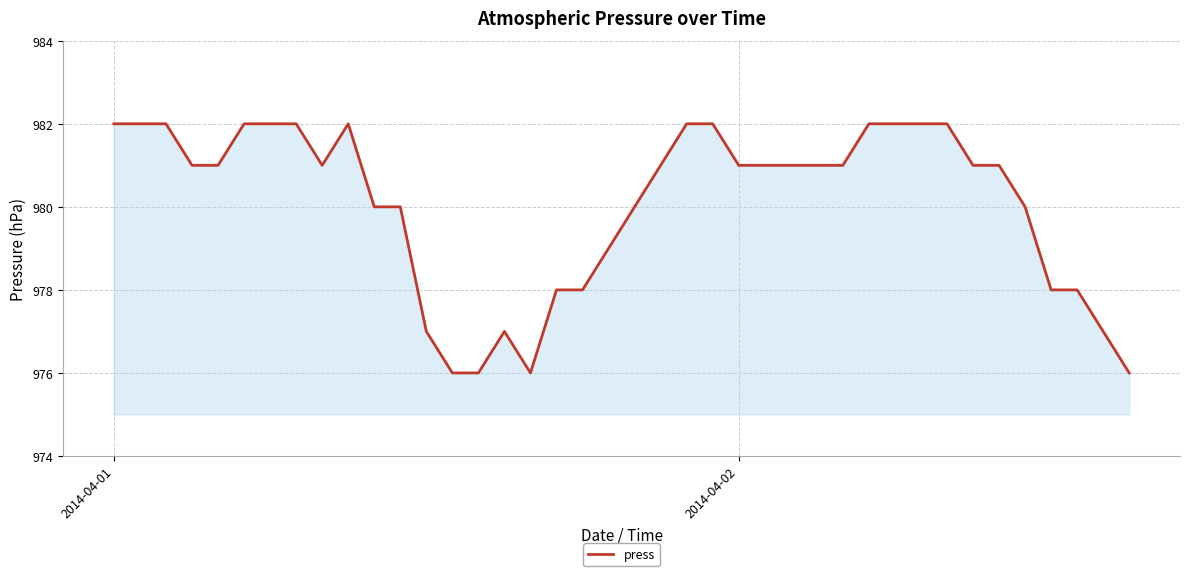

Reading left to right, list all the values displayed in this chart.

982	982	982	981	981	982	982	982	981	982	980	980	977	976	976	977	976	978	978	979	980	981	982	982	981	981	981	981	981	982	982	982	982	981	981	980	978	978	977	976